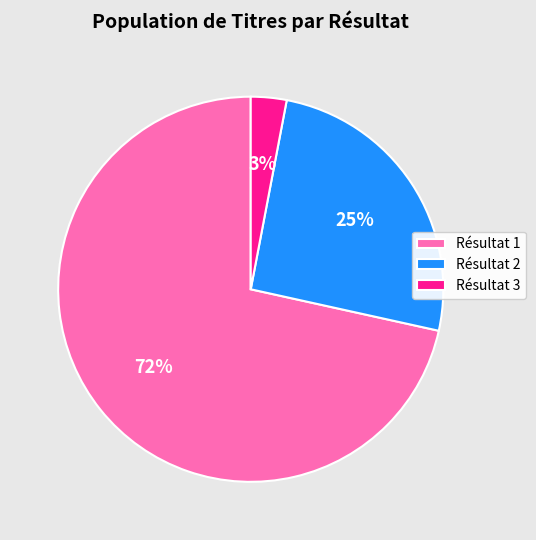

Between Résultat 2 and Résultat 3, which is larger?

Résultat 2